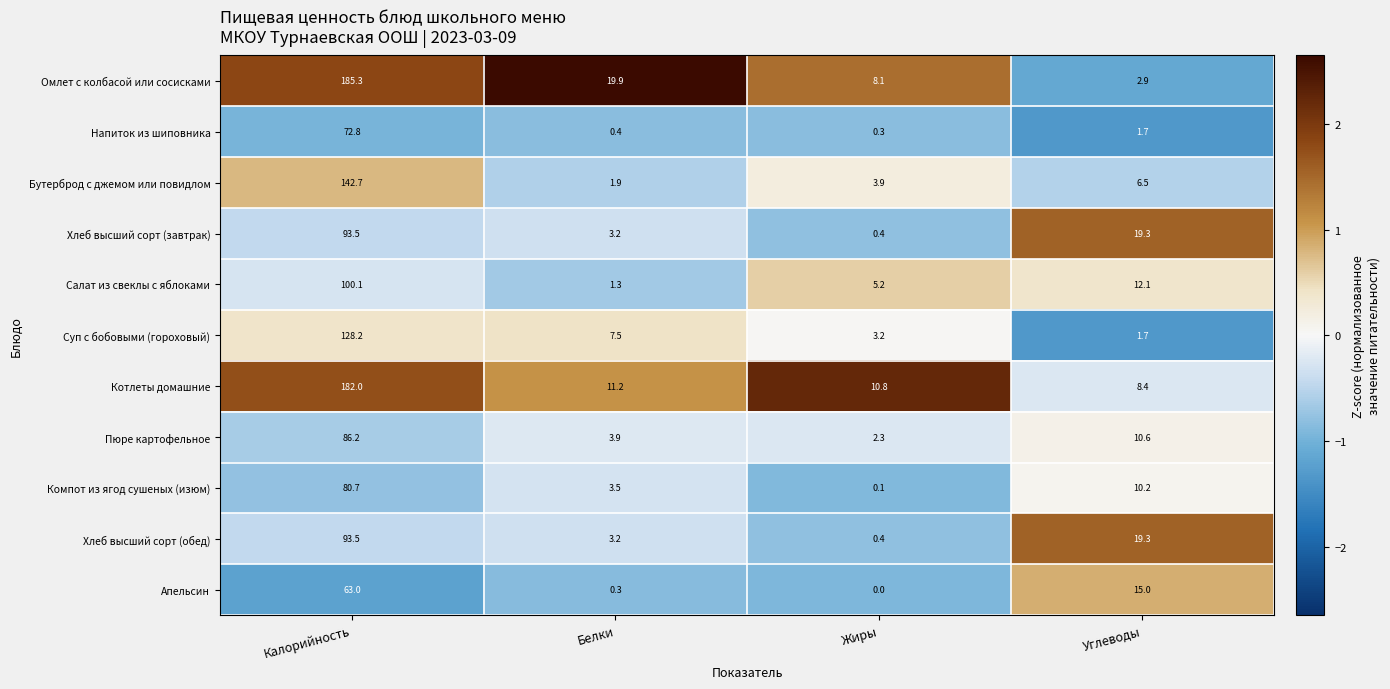

At which category does the chart reach its peak across all series?

Калорийность